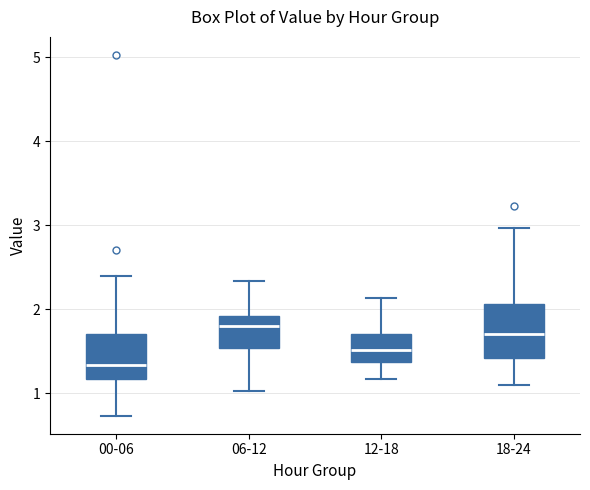

Where is the lower edge of the box for 06-12 on the y-axis? The values are not printed on the chart, so give them approximately, as read against the axis.

1.5